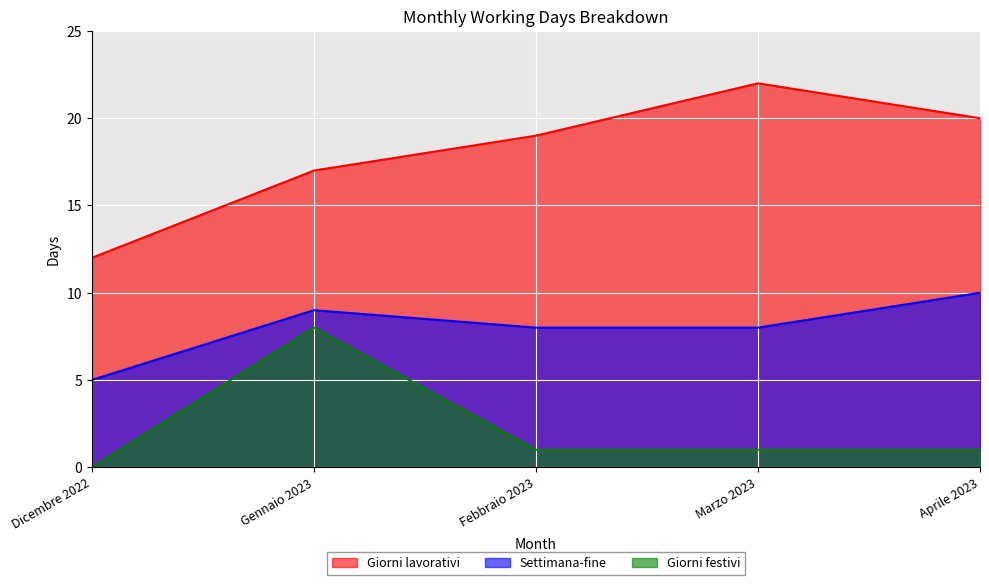

Which series has the largest total across all categories?

Giorni lavorativi